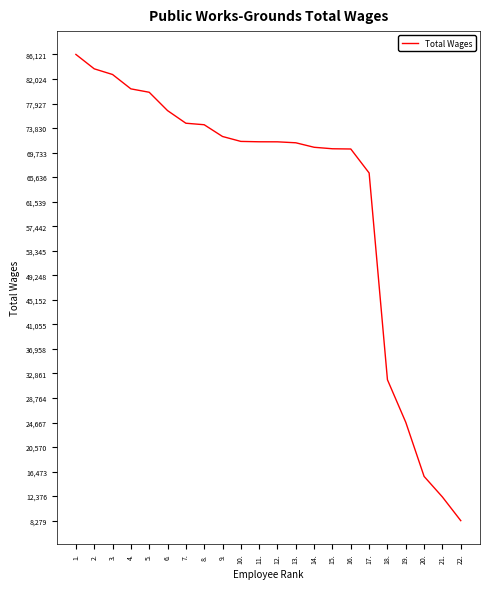

Read the value at 20..

15665